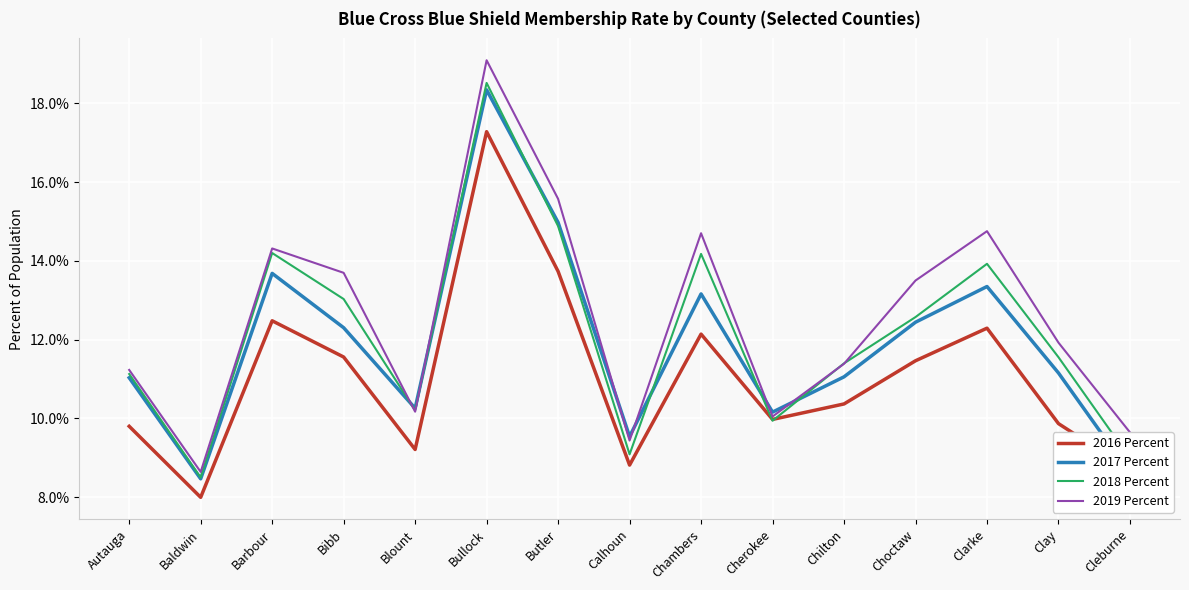

The value of 2018 Percent at Clarke is 0.2. True or false?

False